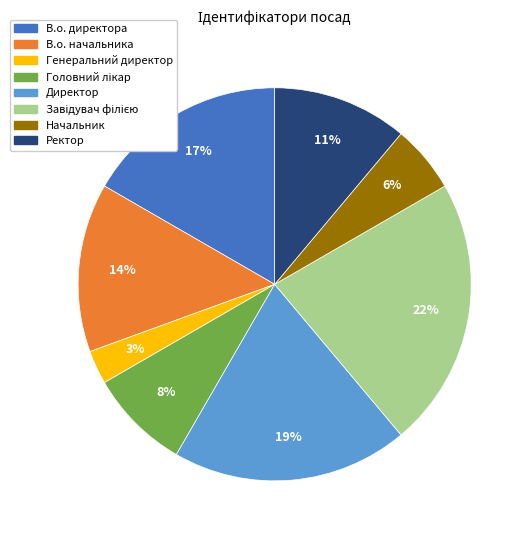

Which has a higher value, Начальник or Ректор?

Ректор